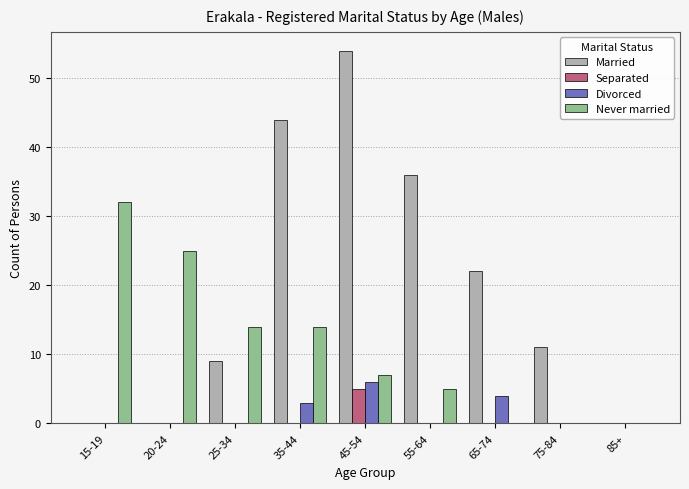

Where does the Never married series first go above 7?

15-19